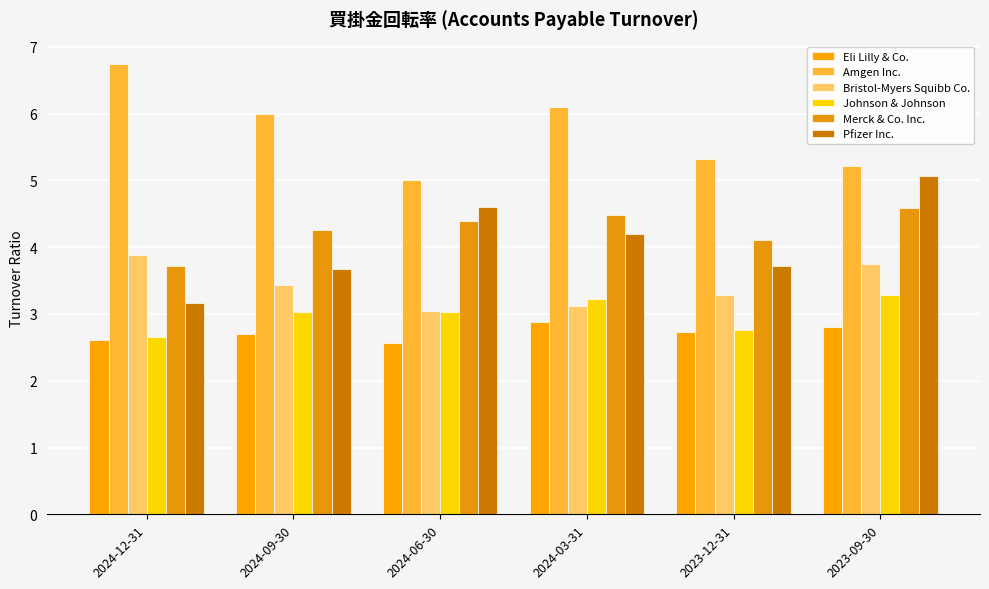

List the series in order of their peak value, lowest first.

Eli Lilly & Co., Johnson & Johnson, Bristol-Myers Squibb Co., Merck & Co. Inc., Pfizer Inc., Amgen Inc.